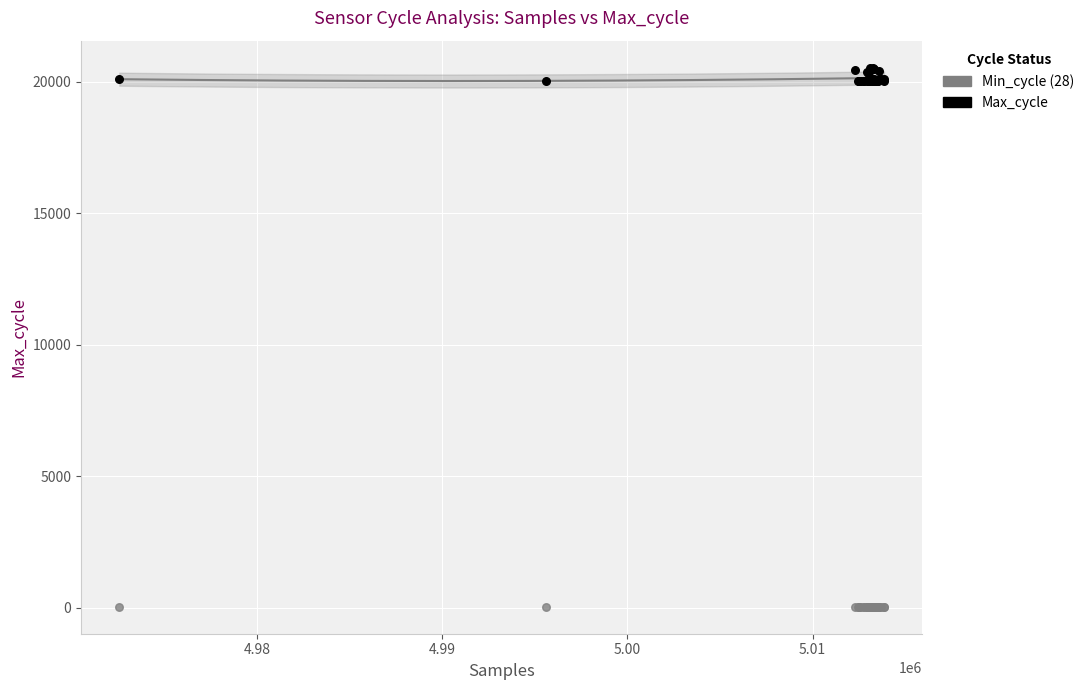

Which series reaches the minimum Y coordinate?

Min_cycle (28)